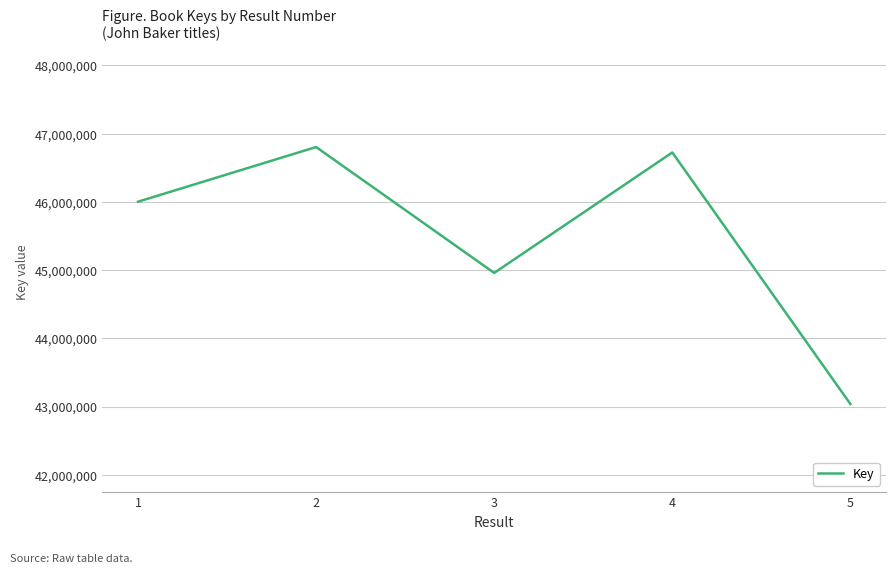

What is the sum of the values at 3 and 5?

87995333